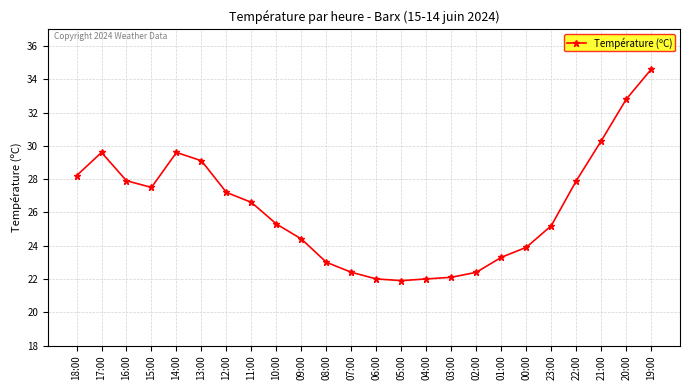

What is the value of the 22nd point from the left?

30.3